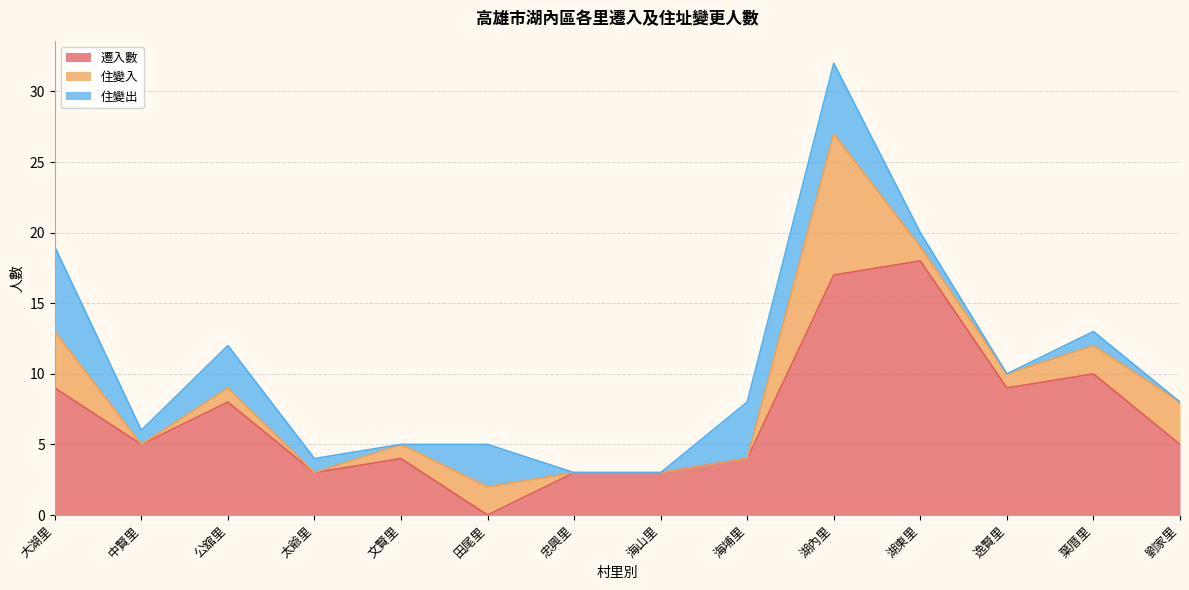

Which has a higher value, 海山里 or 田尾里?

海山里